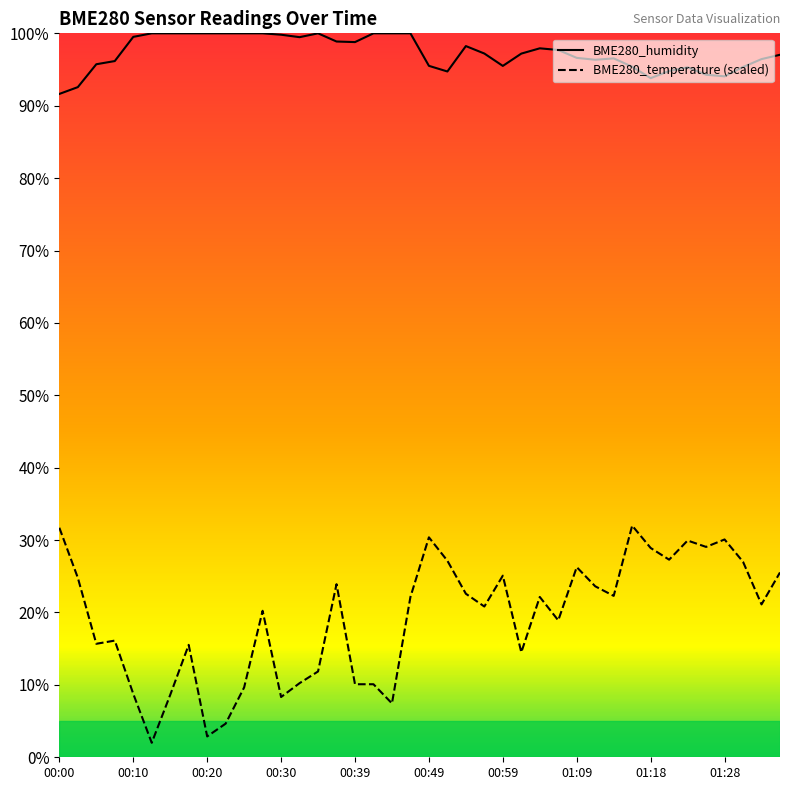

What is the maximum value shown in the chart?

100.0